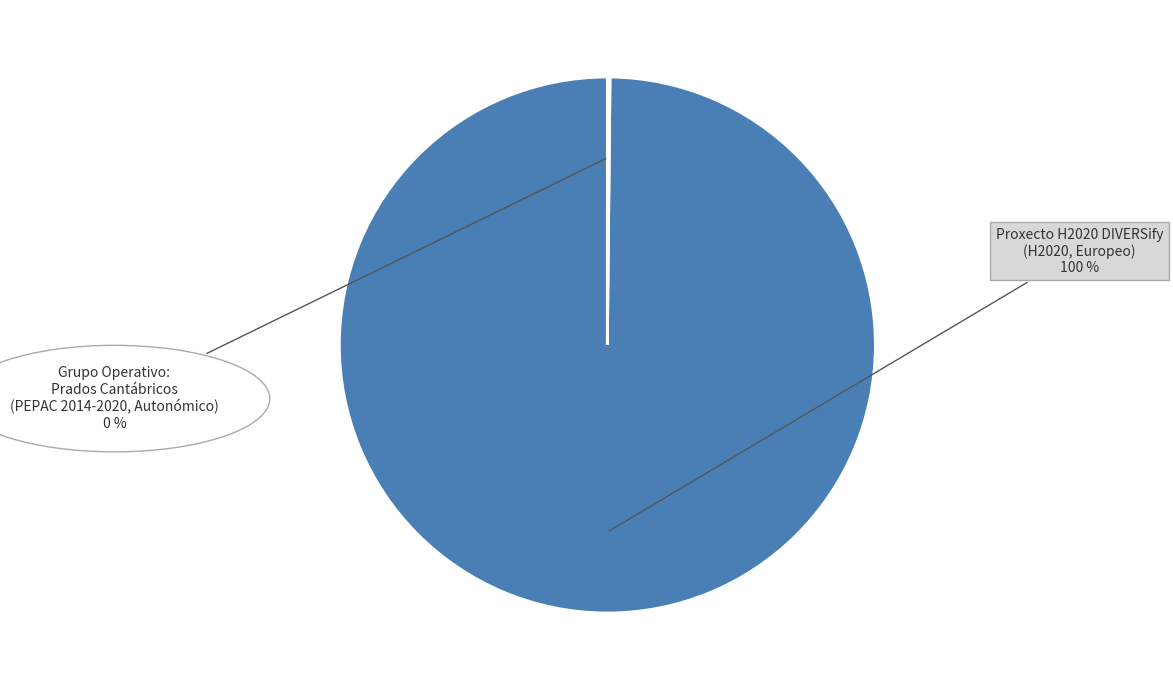

Is there any slice that represents more than half of the pie?

Yes